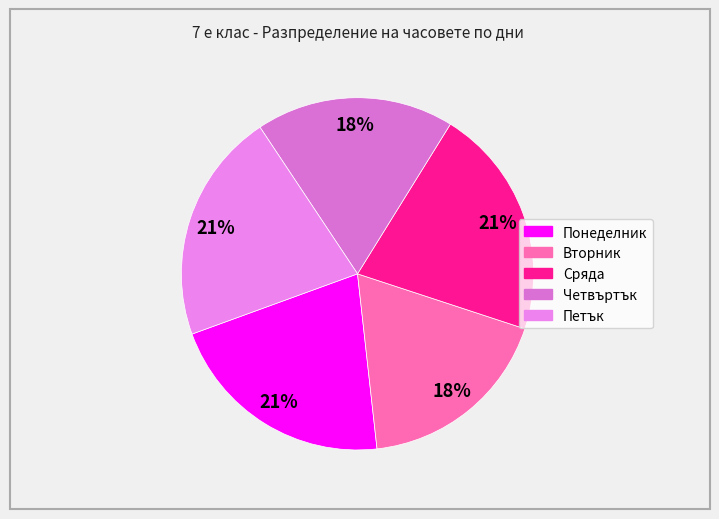

How many slices are in this pie chart?

5